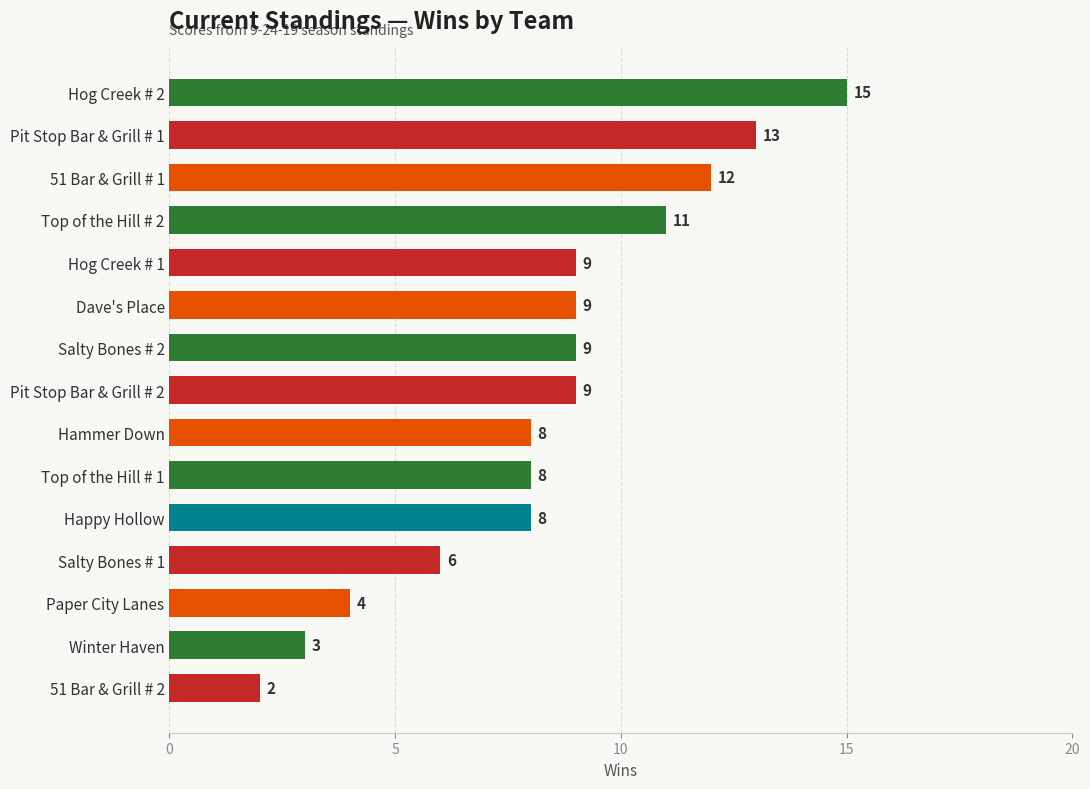

What is the label of the 9th bar from the top?

Hammer Down